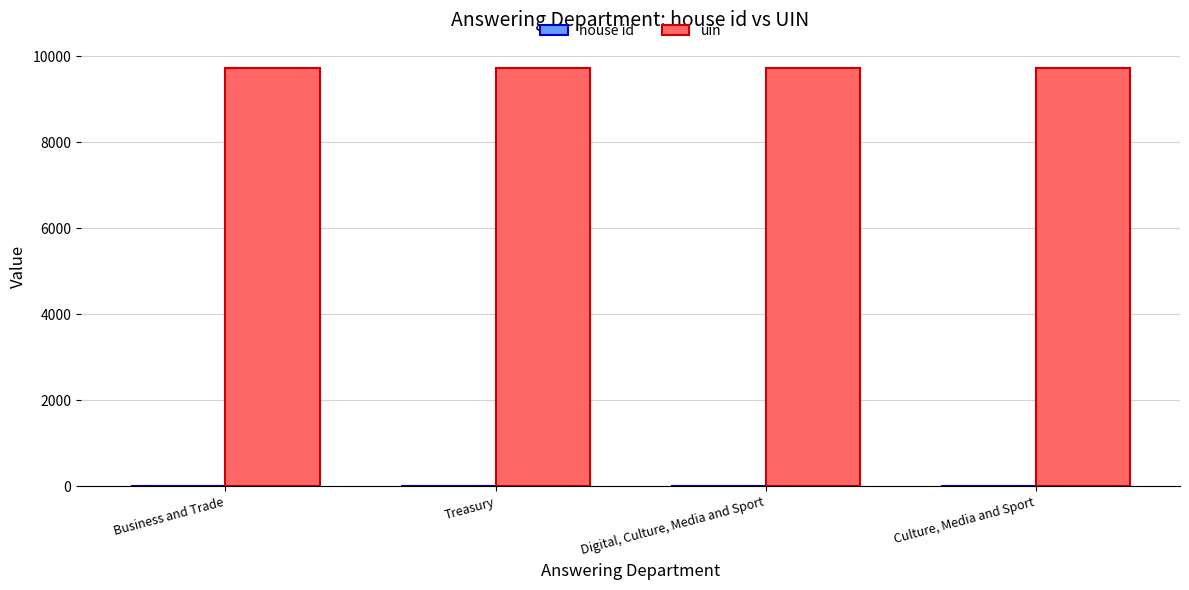

What is the maximum value shown in the chart?

9731